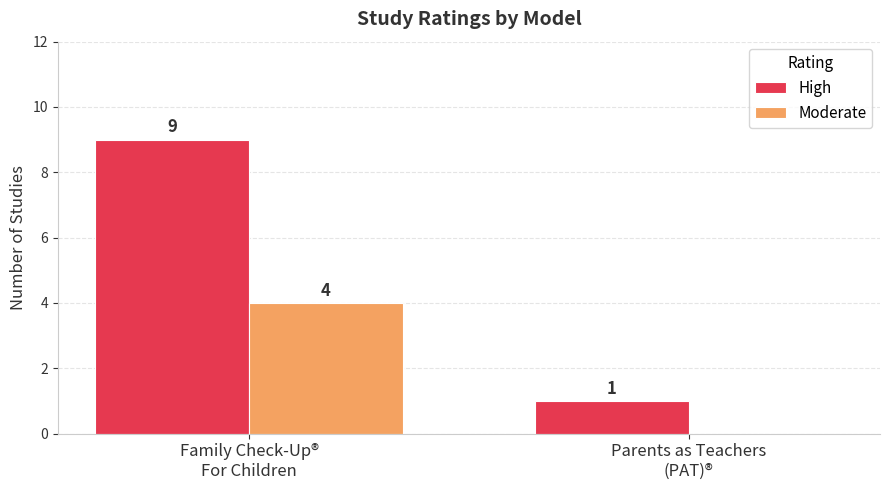

The value of Moderate at Family Check-Up®
For Children is 4. True or false?

True